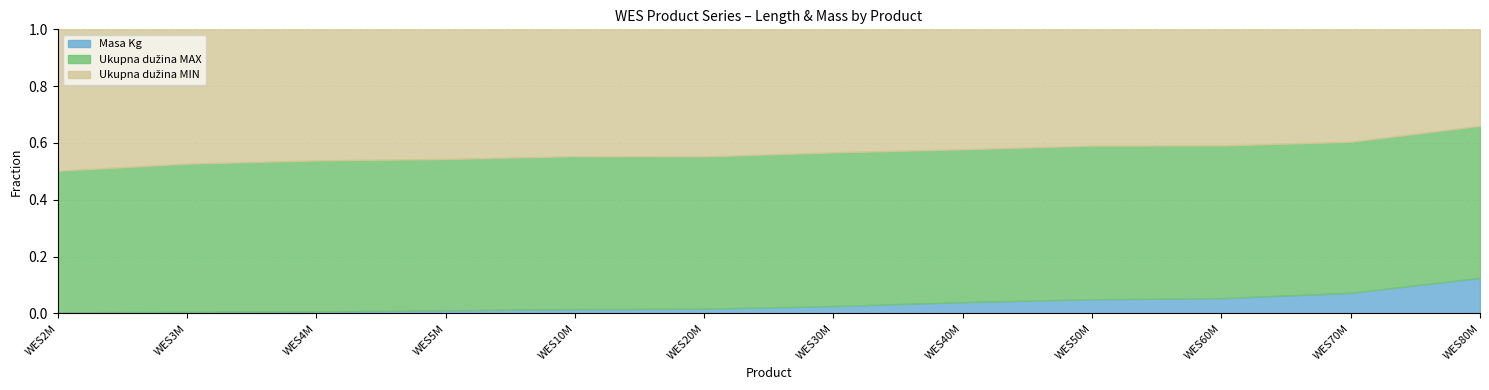

How many data points in Ukupna dužina MIN are above 237?

3